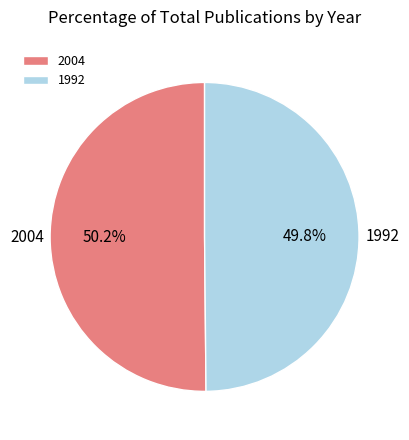

What percentage is the 1992 slice, to the nearest percent?

50%